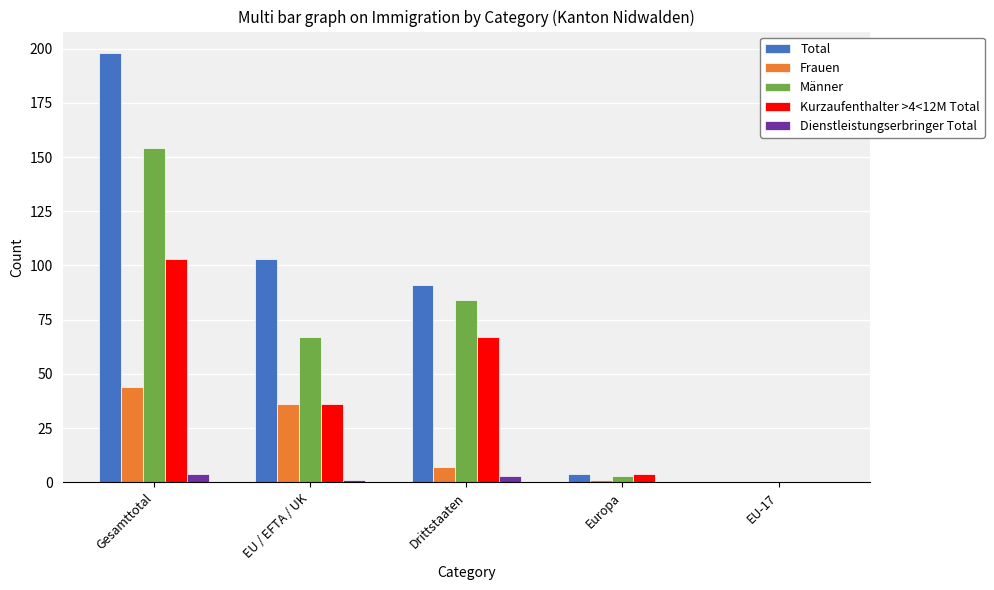

Which series has the largest total across all categories?

Total